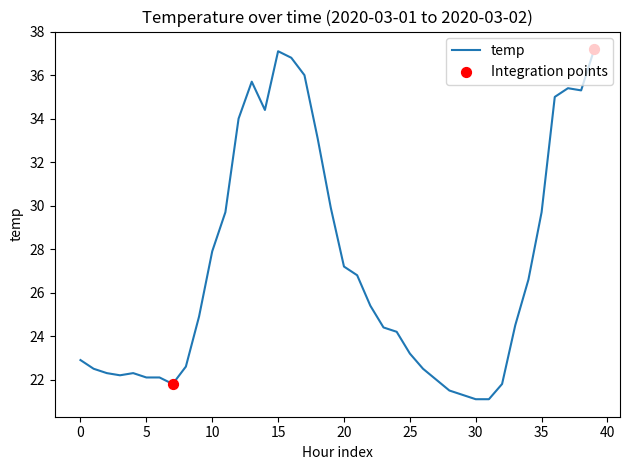

What is the smallest value displayed?

21.1